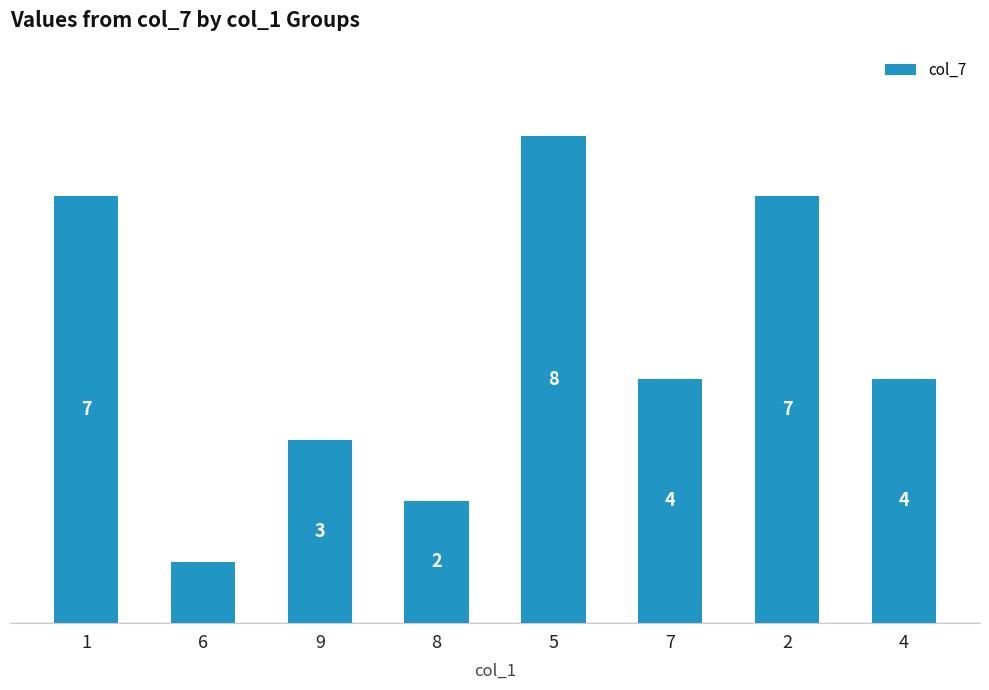

Where does the data first go above 4?

1